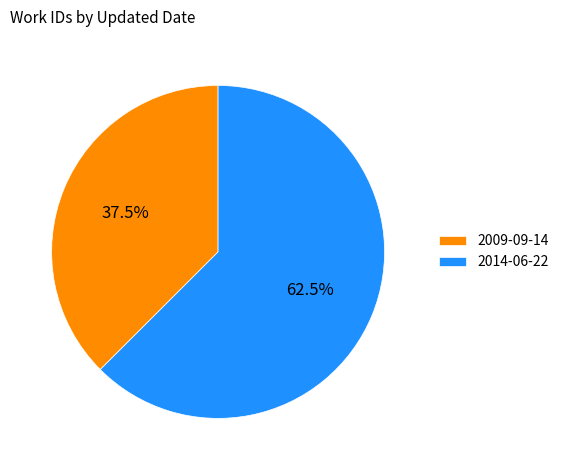

What is the ratio of the value at 2014-06-22 to the value at 2009-09-14?

1.7